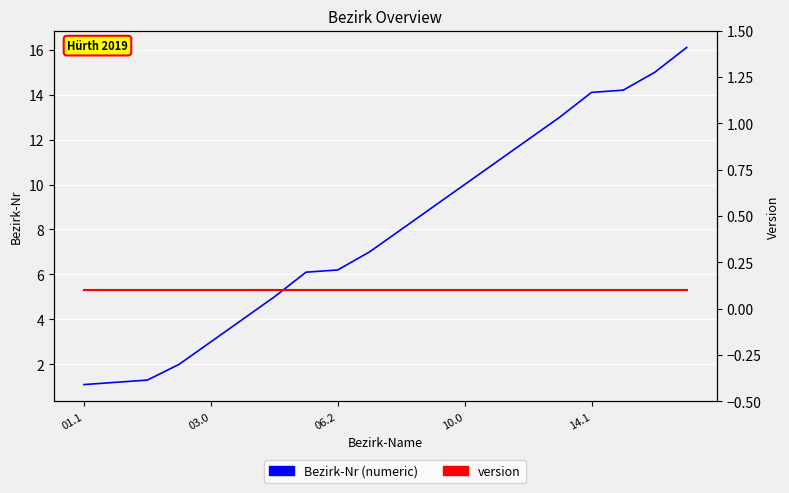

Which category has the highest value across all series?

19